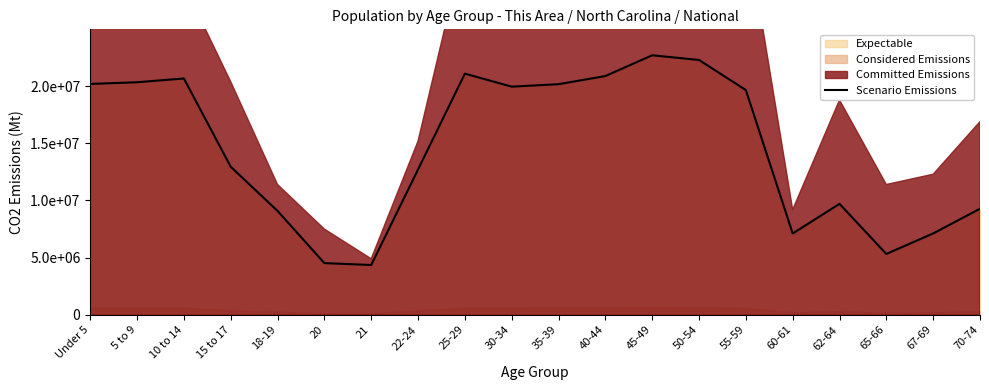

Reading right to left, list all the values displayed in this chart.

9278166	7115361	5319902	9704197	7113727	19664805	22298125	22708591	20890964	20179642	19962099	21101849	12712576	4354294	4519129	9086089	12954254	20677194	20348657	20201362